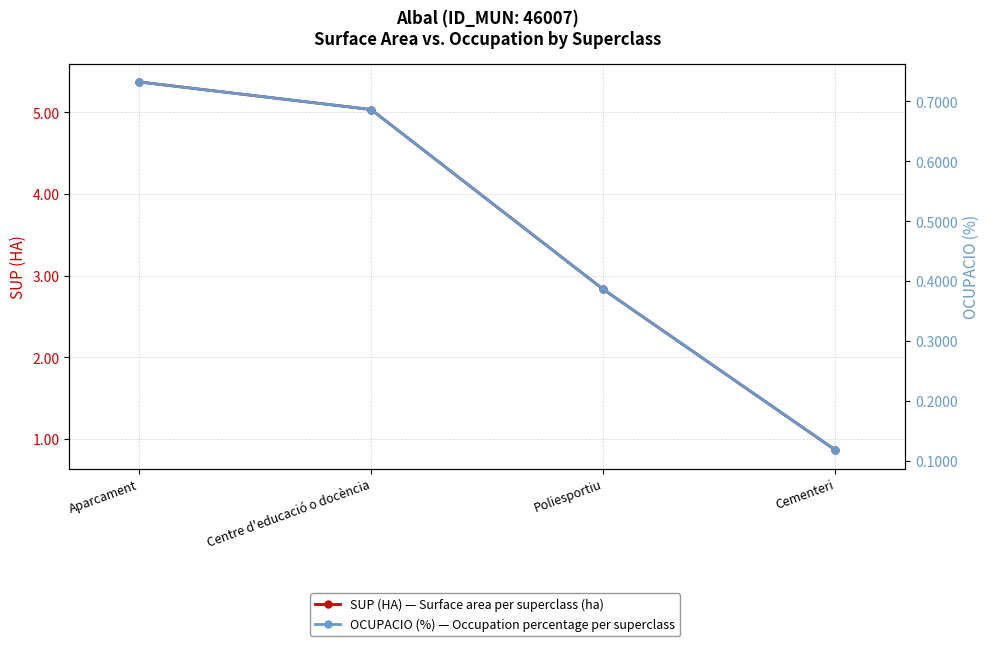

Rank the series by their average value, from lowest to highest.

OCUPACIO (%), SUP (HA)